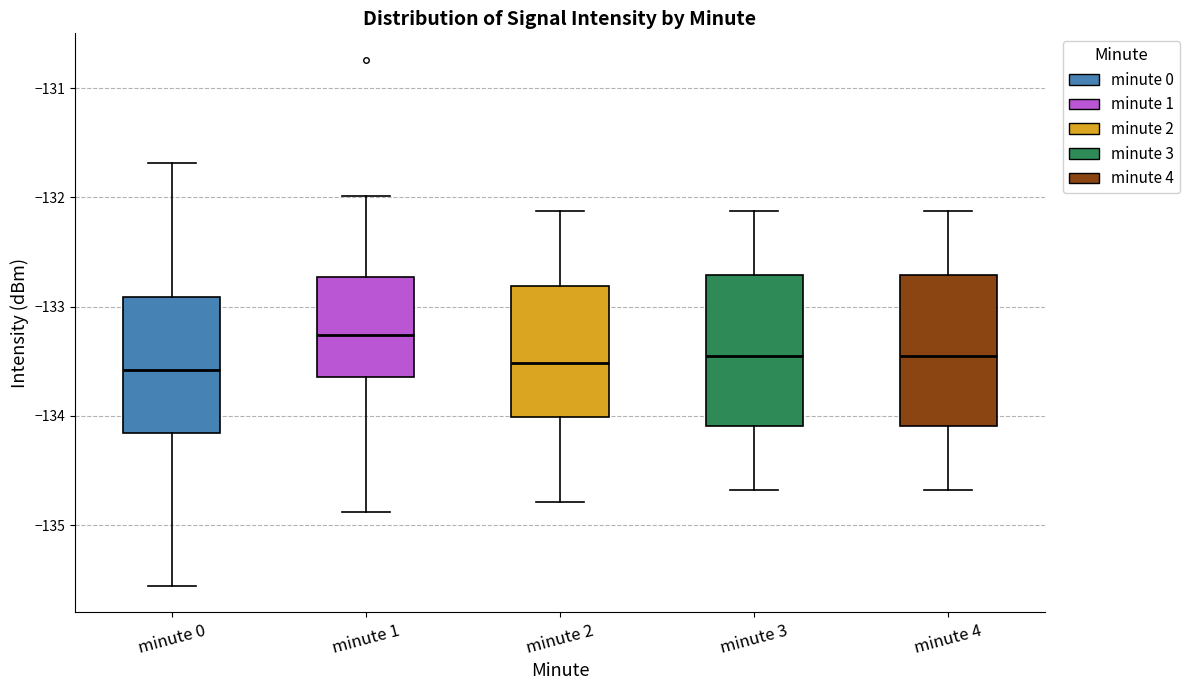

Reading left to right, read every box against the y-axis: the position of its median line, the range the box covers, and the ends of its whiskers. The values are not printed on the chart, so give them approximately, as read against the axis.

minute 0: median -133.6, box -134.2 to -132.9, whiskers -135.6 to -131.7
minute 1: median -133.3, box -133.6 to -132.7, whiskers -134.9 to -132.0
minute 2: median -133.5, box -134.0 to -132.8, whiskers -134.8 to -132.1
minute 3: median -133.5, box -134.1 to -132.7, whiskers -134.7 to -132.1
minute 4: median -133.5, box -134.1 to -132.7, whiskers -134.7 to -132.1